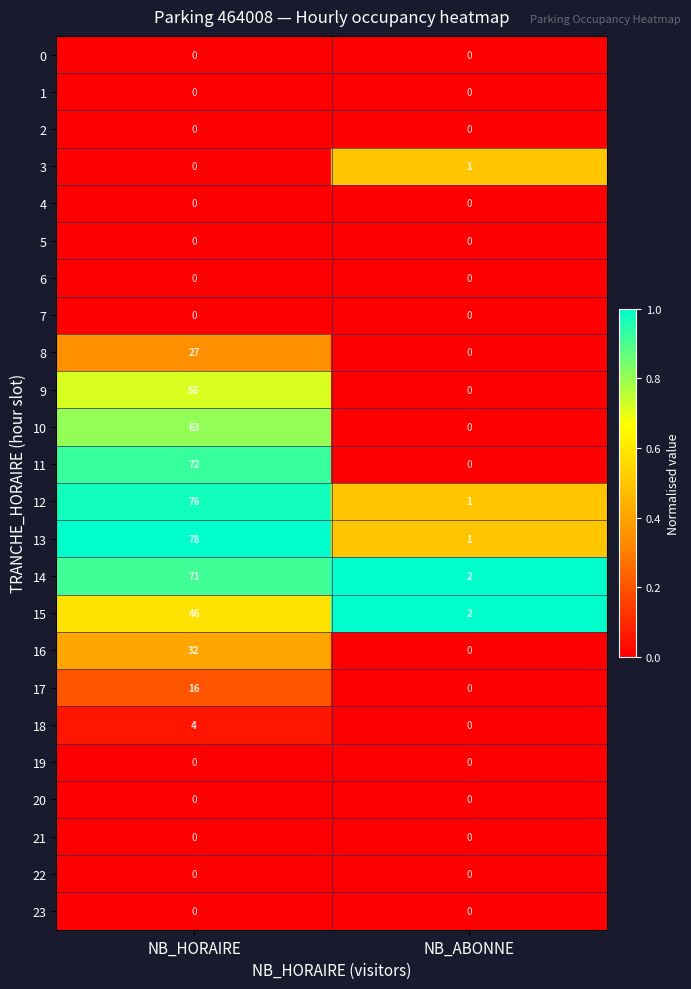

Which category has the highest value in the 12 series?

NB_HORAIRE